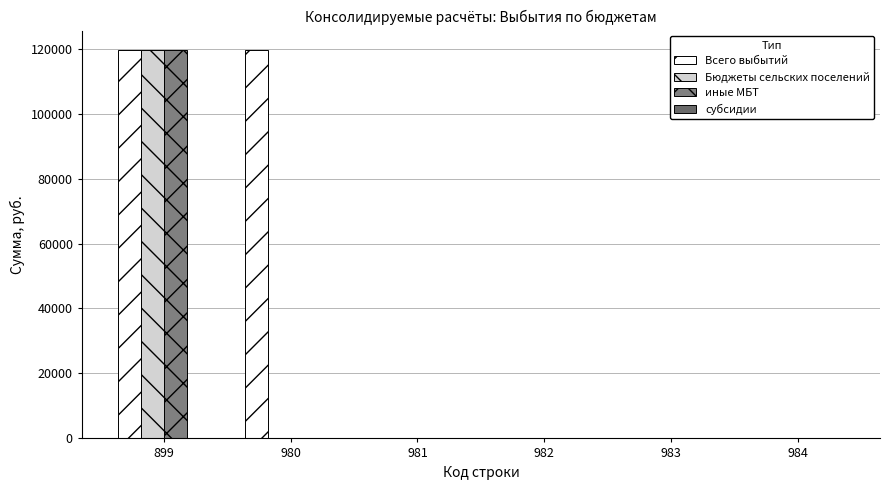

How many groups of bars are there?

6